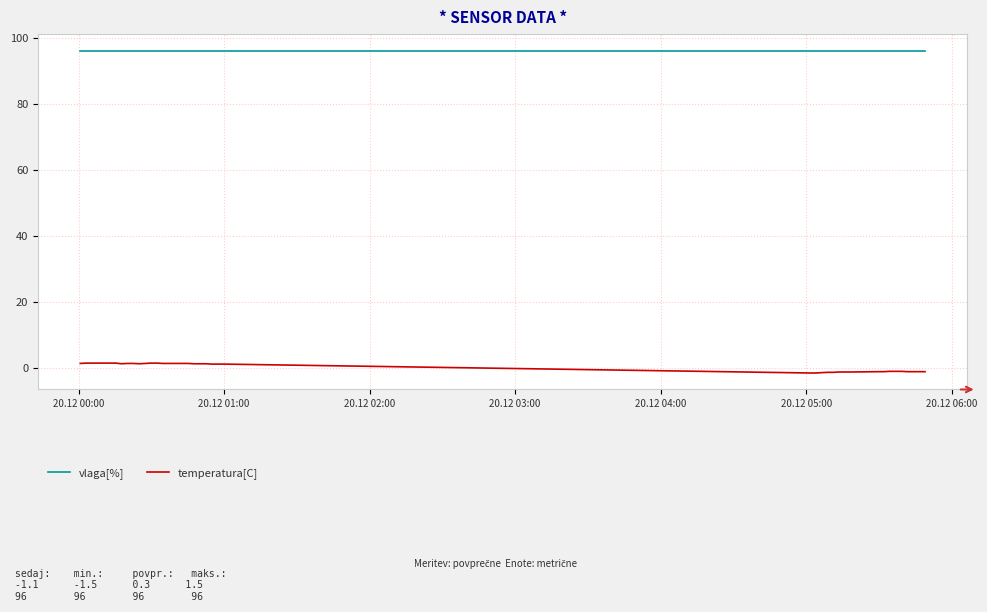

Which series has the largest total across all categories?

vlaga[%]